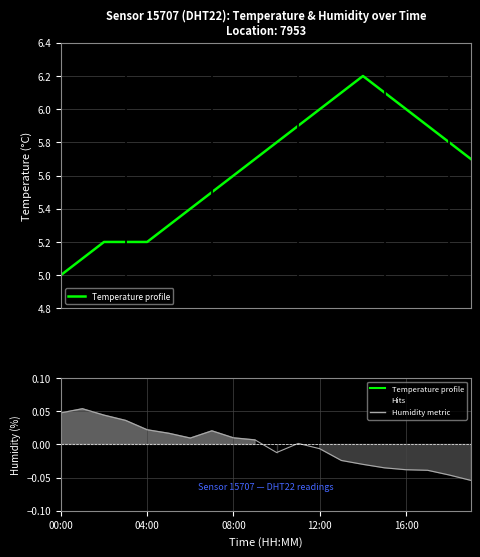

Reading left to right, what are all the values shown in this chart?

Temperature profile: 5.0	5.1	5.2	5.2	5.2	5.3	5.4	5.5	5.6	5.7	5.8	5.9	6.0	6.1	6.2	6.1	6.0	5.9	5.8	5.7
Humidity metric: 0.0	0.1	0.0	0.0	0.0	0.0	0.0	0.0	0.0	0.0	-0.0	0.0	-0.0	-0.0	-0.0	-0.0	-0.0	-0.0	-0.0	-0.1